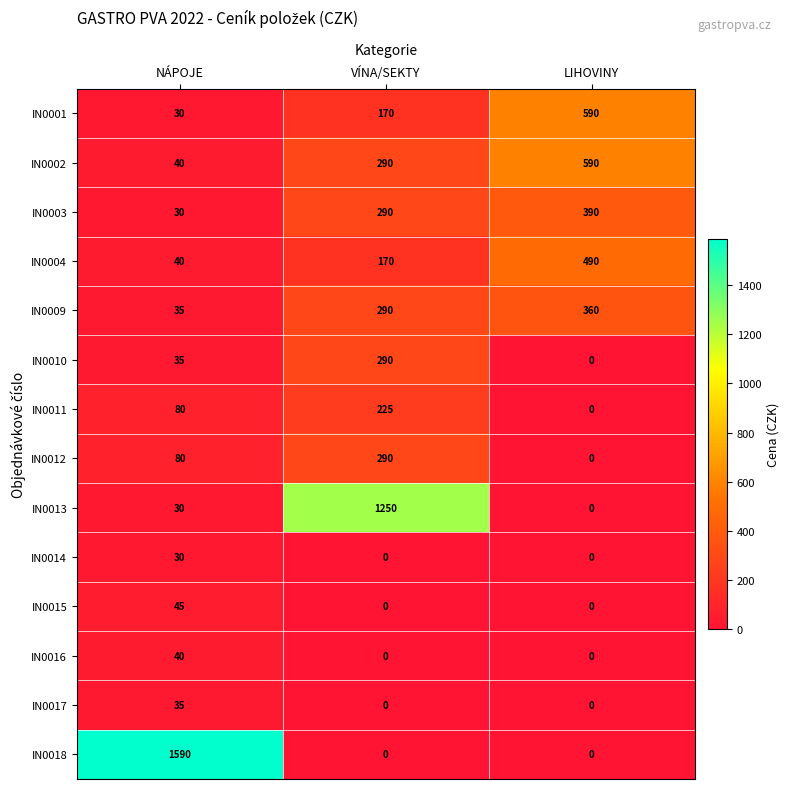

The IN0014 series shows 17 at NÁPOJE. True or false?

False